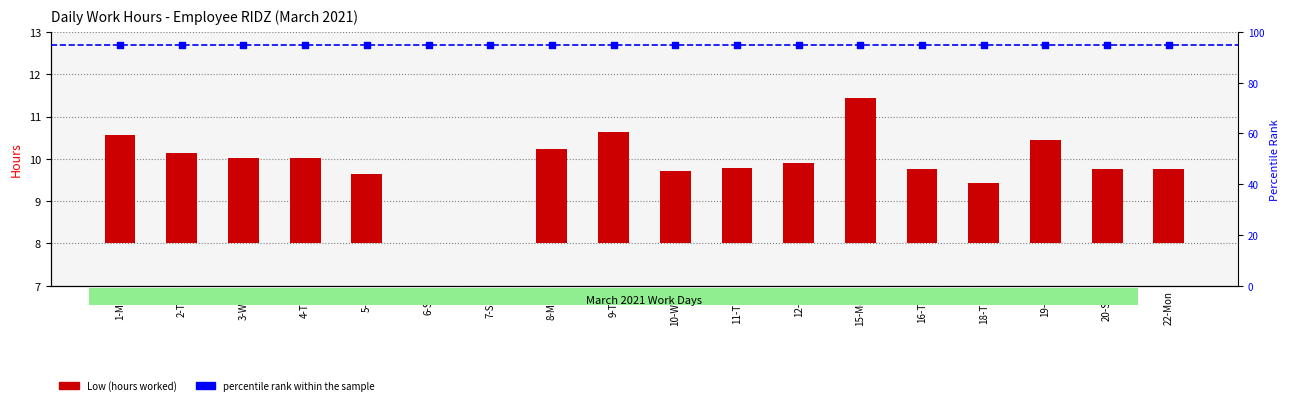

What are all the series names shown in the legend?

Low (hours), percentile rank within the sample